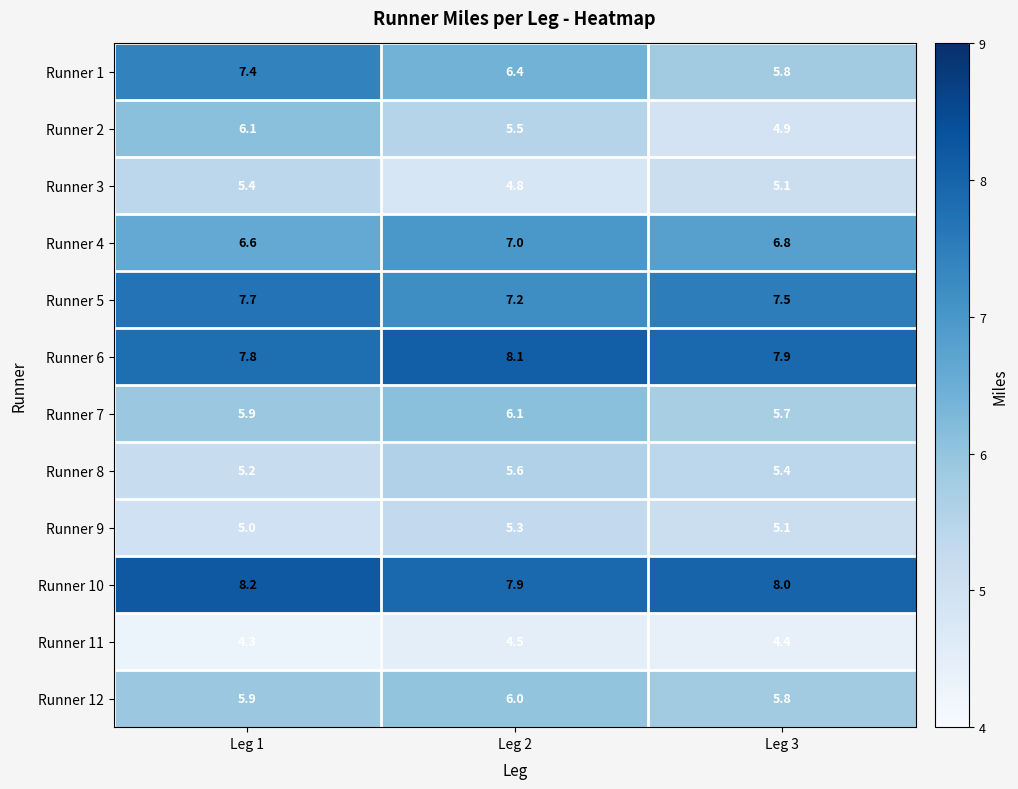

Is the value of Runner 1 at Leg 1 greater than the value of Runner 5 at Leg 2?

Yes